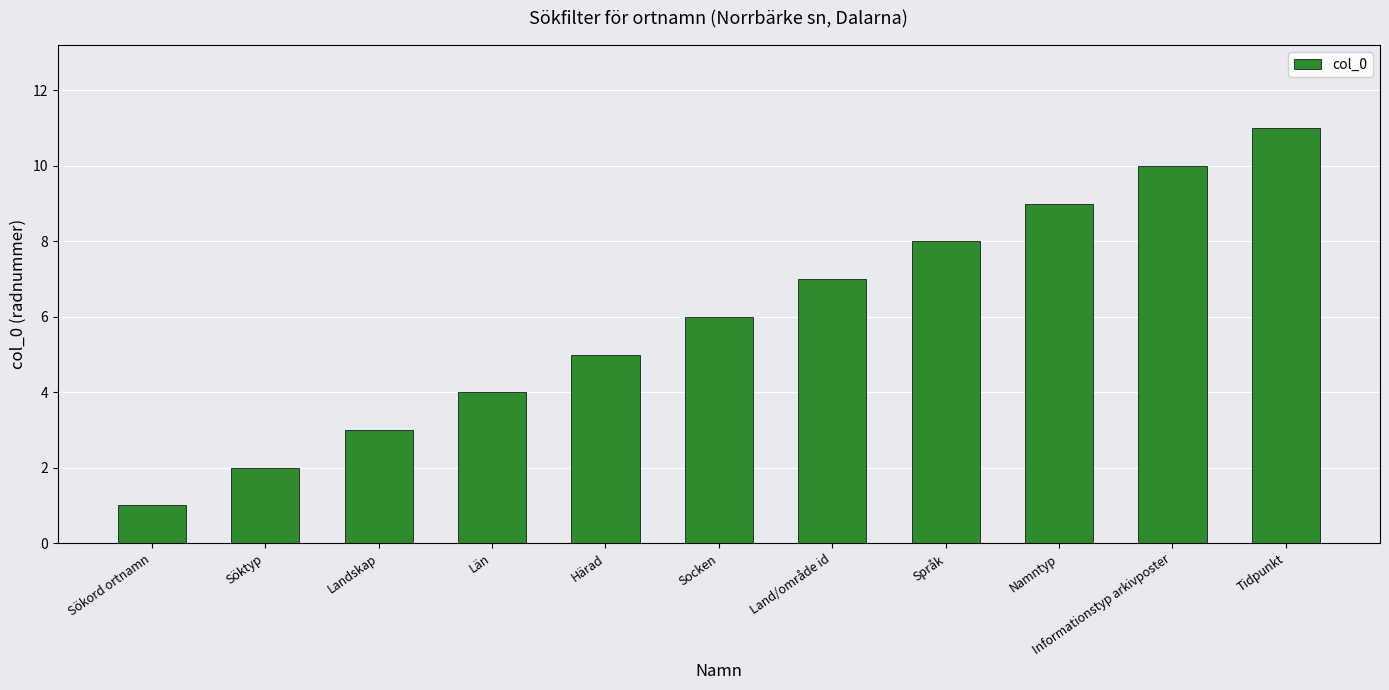

Between Namntyp and Län, which is larger?

Namntyp